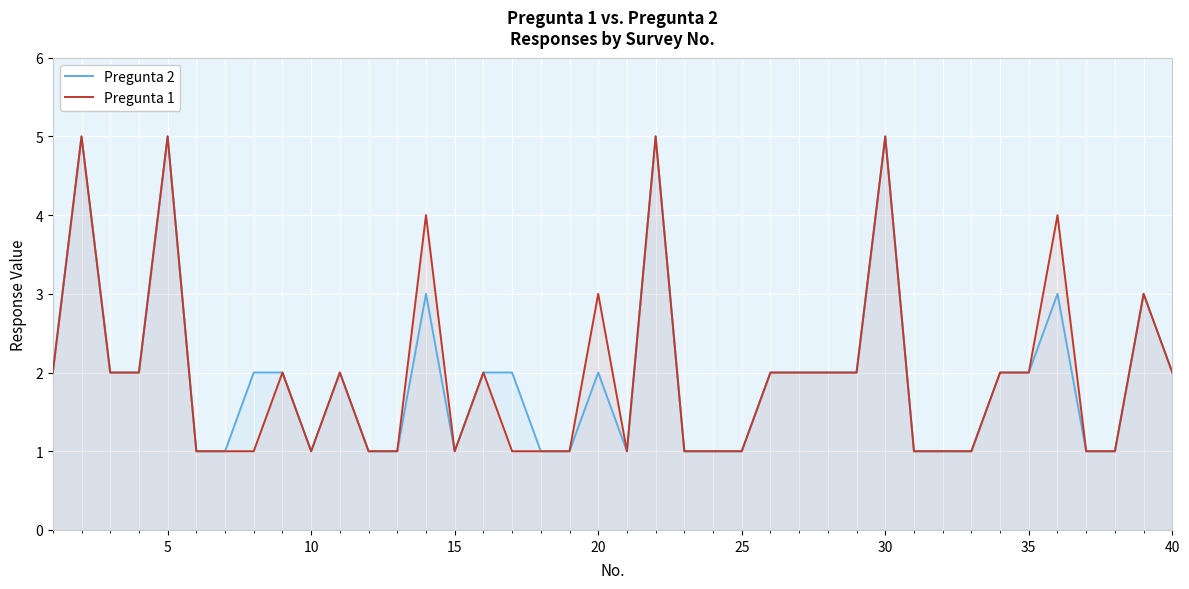

Count the number of data series in this chart.

2